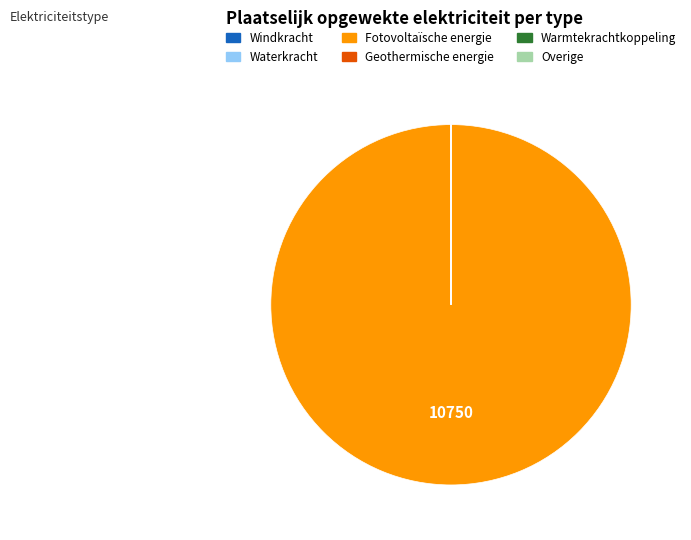

What is the majority slice?

Fotovoltaïsche energie